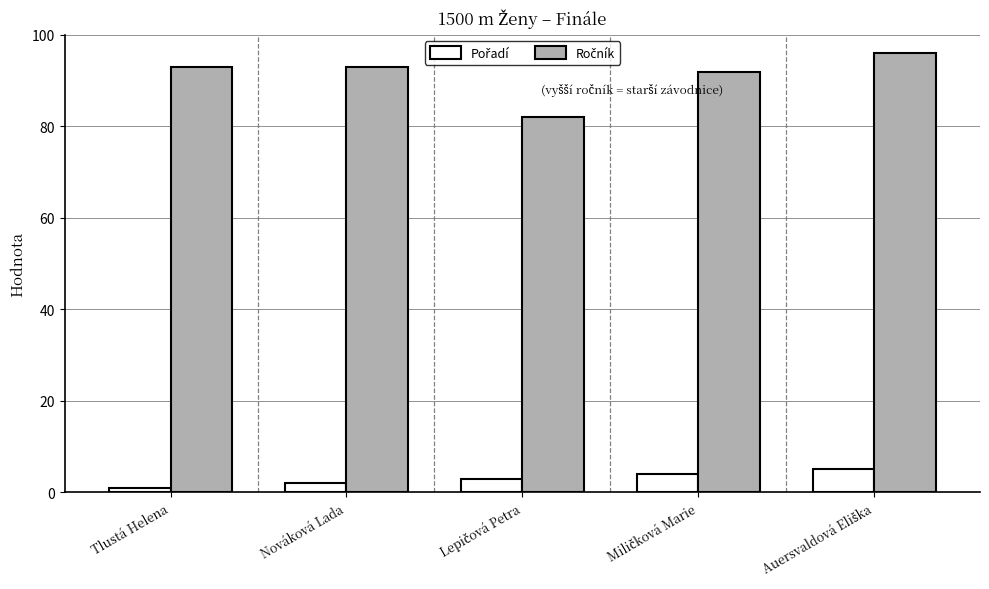

At how many categories does at least one series exceed 31?

5